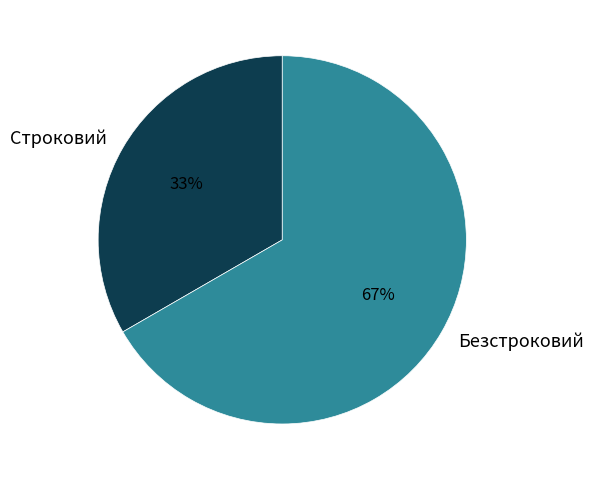

To the nearest percent, what portion does Строковий represent?

33%